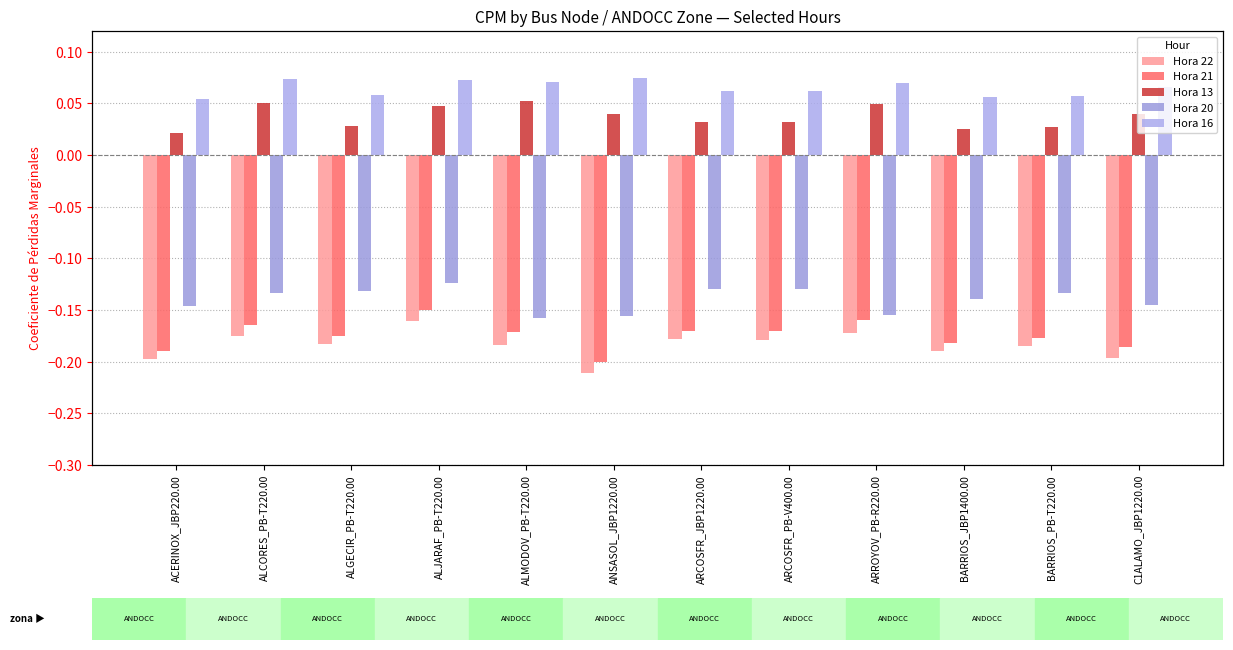

Reading left to right, extract all data points from this chart.

Hora 22: -0.2	-0.2	-0.2	-0.2	-0.2	-0.2	-0.2	-0.2	-0.2	-0.2	-0.2	-0.2
Hora 21: -0.2	-0.2	-0.2	-0.2	-0.2	-0.2	-0.2	-0.2	-0.2	-0.2	-0.2	-0.2
Hora 13: 0.0	0.1	0.0	0.0	0.1	0.0	0.0	0.0	0.0	0.0	0.0	0.0
Hora 20: -0.1	-0.1	-0.1	-0.1	-0.2	-0.2	-0.1	-0.1	-0.2	-0.1	-0.1	-0.1
Hora 16: 0.1	0.1	0.1	0.1	0.1	0.1	0.1	0.1	0.1	0.1	0.1	0.1